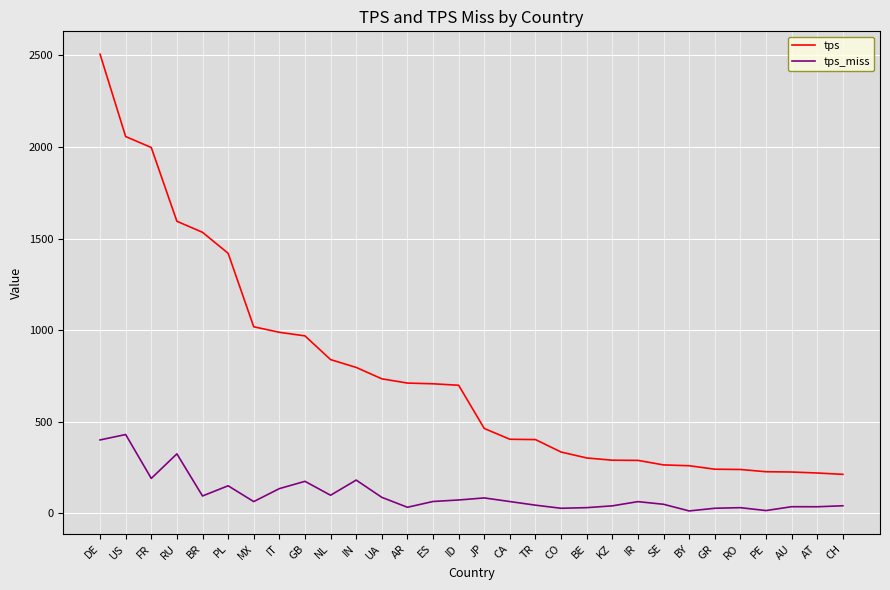

Read the tps_miss value at CH.

42.0